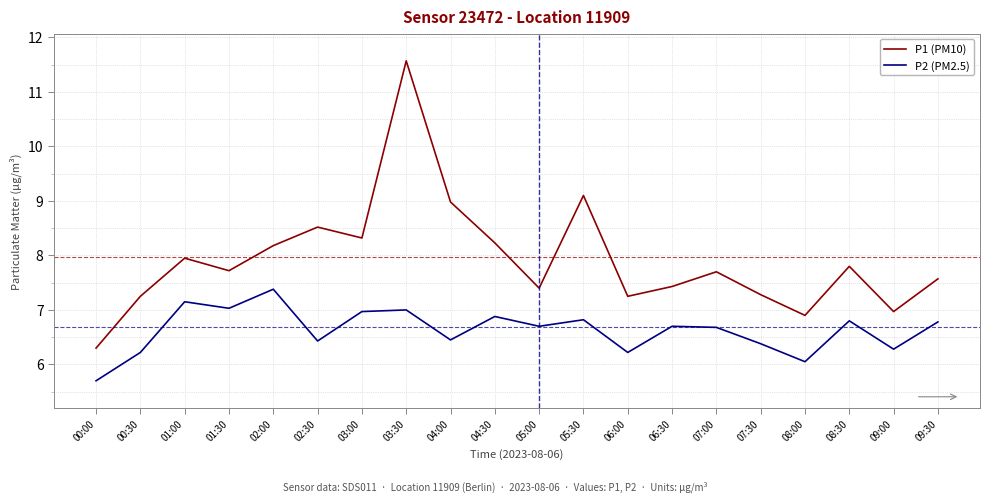

What is the highest value of the P2 (PM2.5) series?

7.4